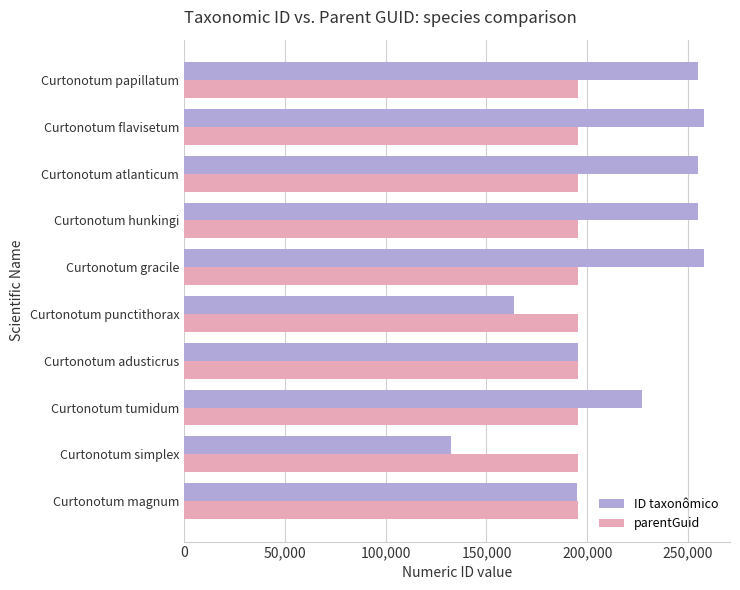

What is the sum of all parentGuid values?

1951810